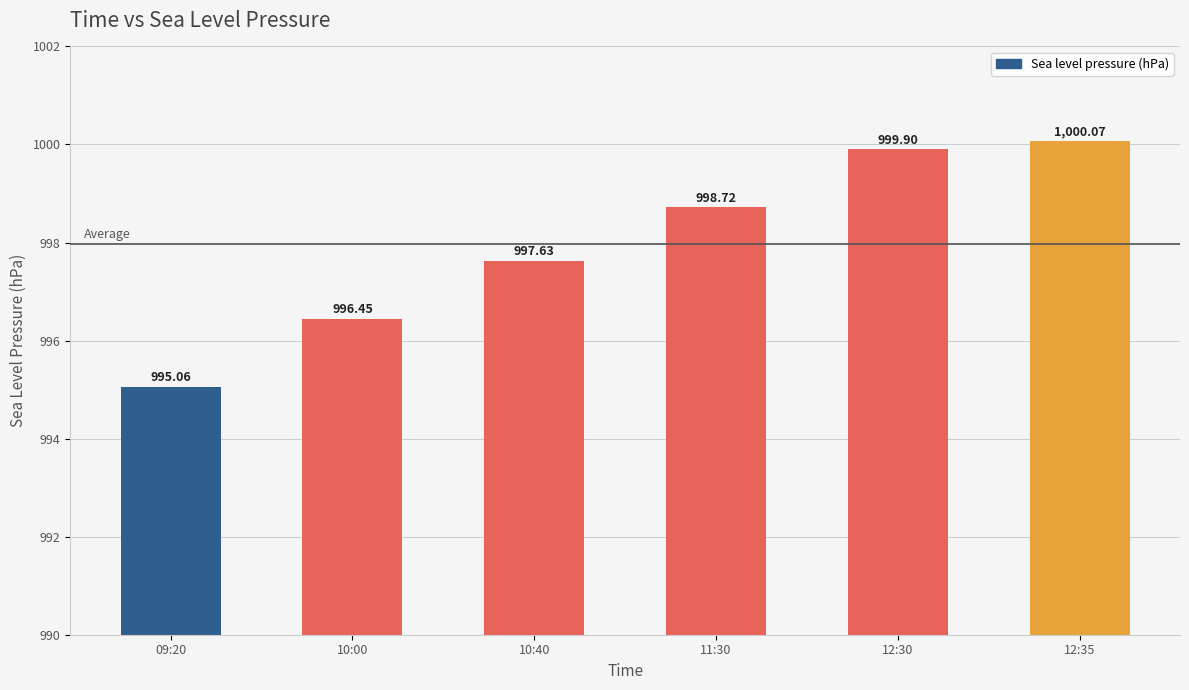

What value does the data have at 10:00?

996.5